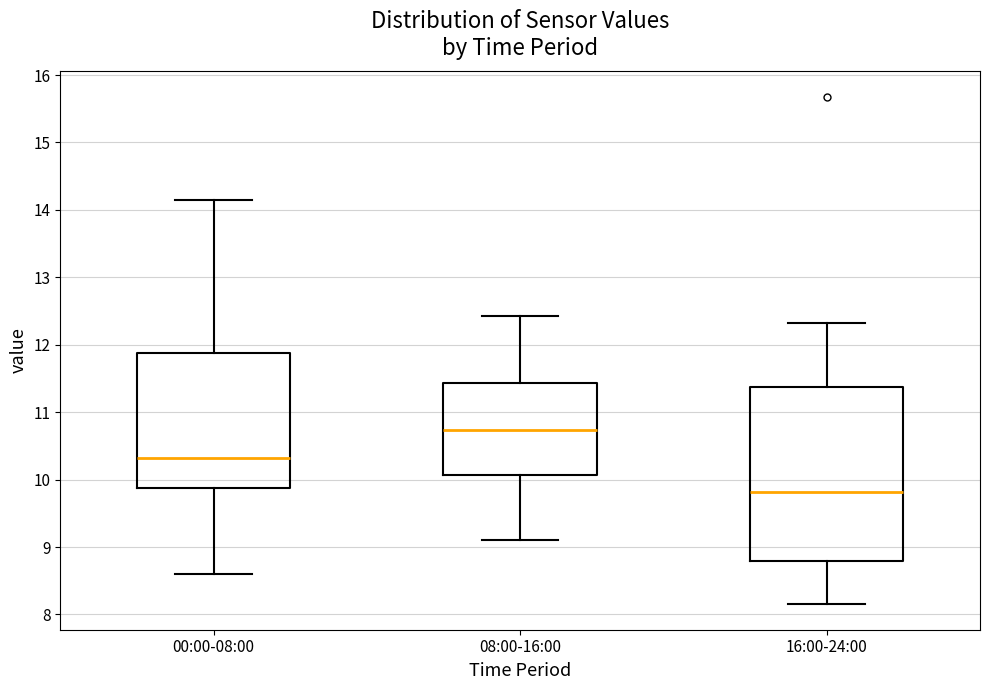

Where does the upper whisker of the box for 16:00-24:00 end on the y-axis? The values are not printed on the chart, so give them approximately, as read against the axis.

12.3